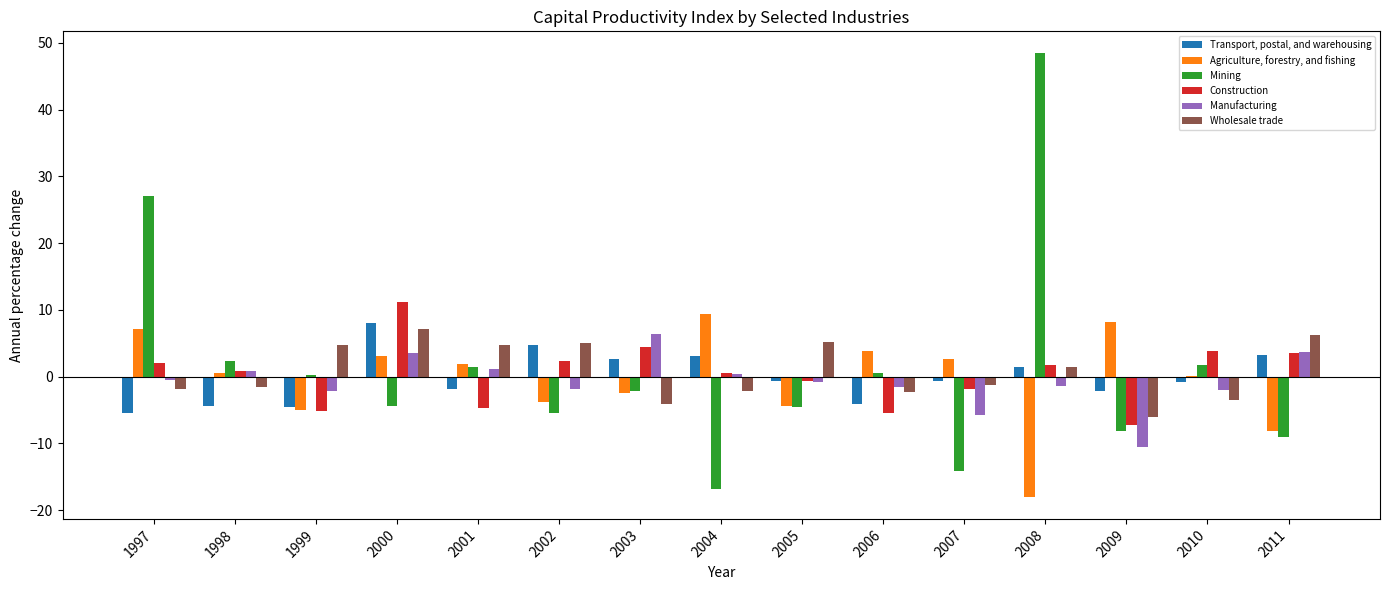

What is the average value of the Construction series?

0.4